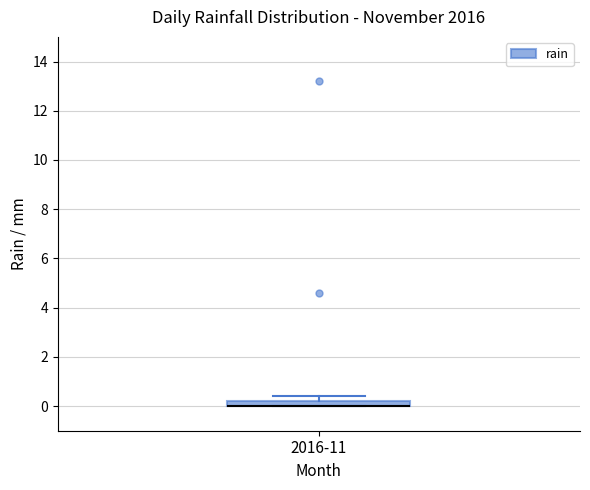

Where is the upper edge of the box for 2016-11 on the y-axis? The values are not printed on the chart, so give them approximately, as read against the axis.

0.2